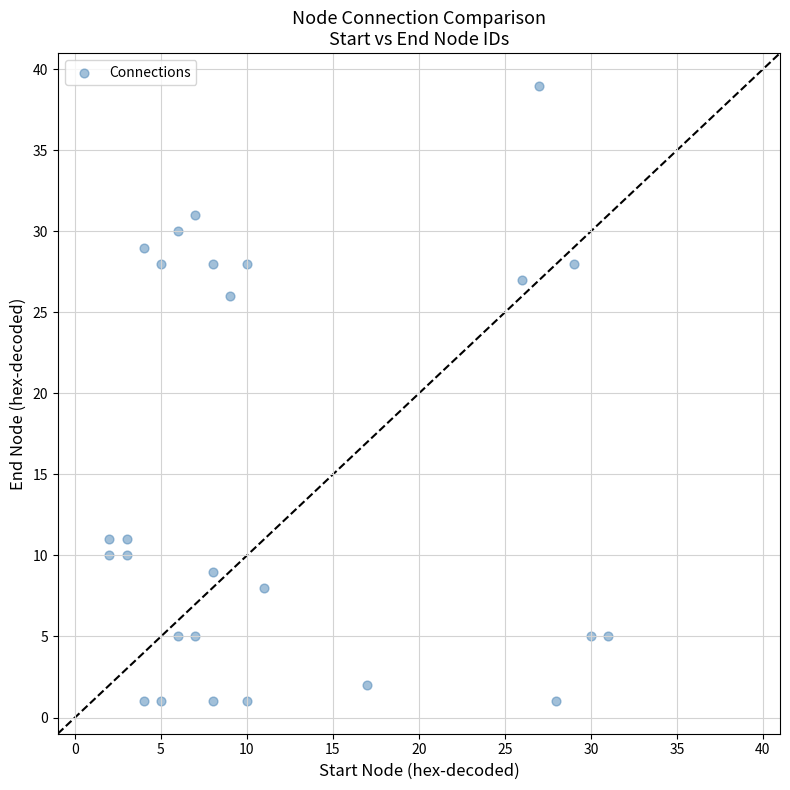

What is the range of X values (max minus min)?

29